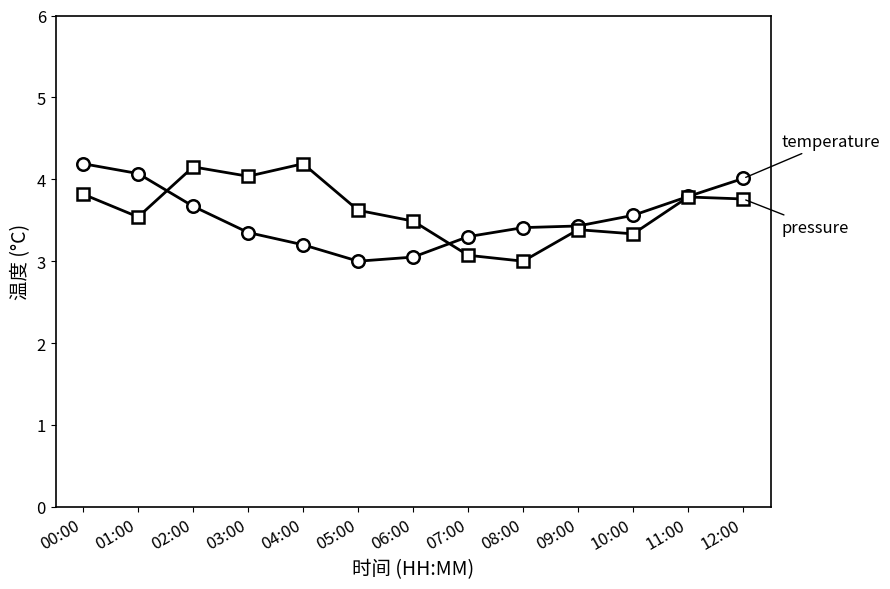

What is the difference between the highest and lowest values at 04:00?

1.0